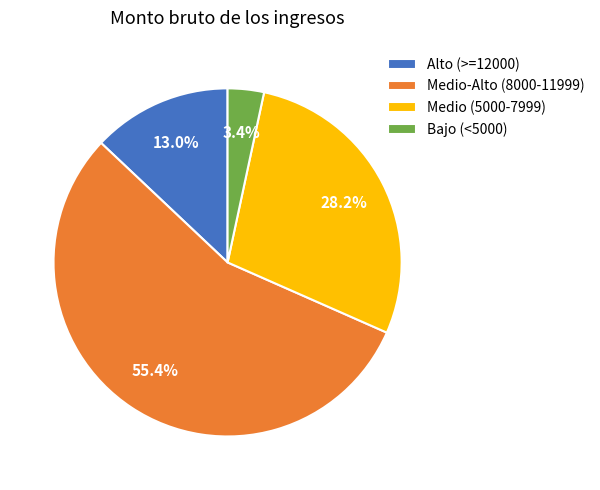

What portion of the pie excludes Bajo (<5000)?

96.6%